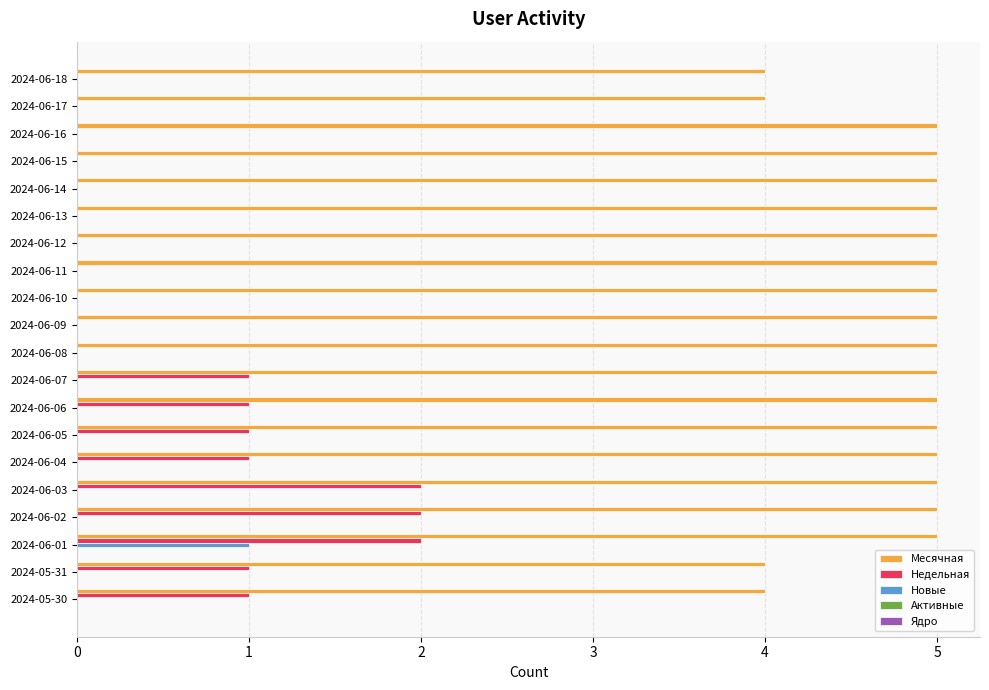

Which category has the highest value in the Новые series?

2024-06-01